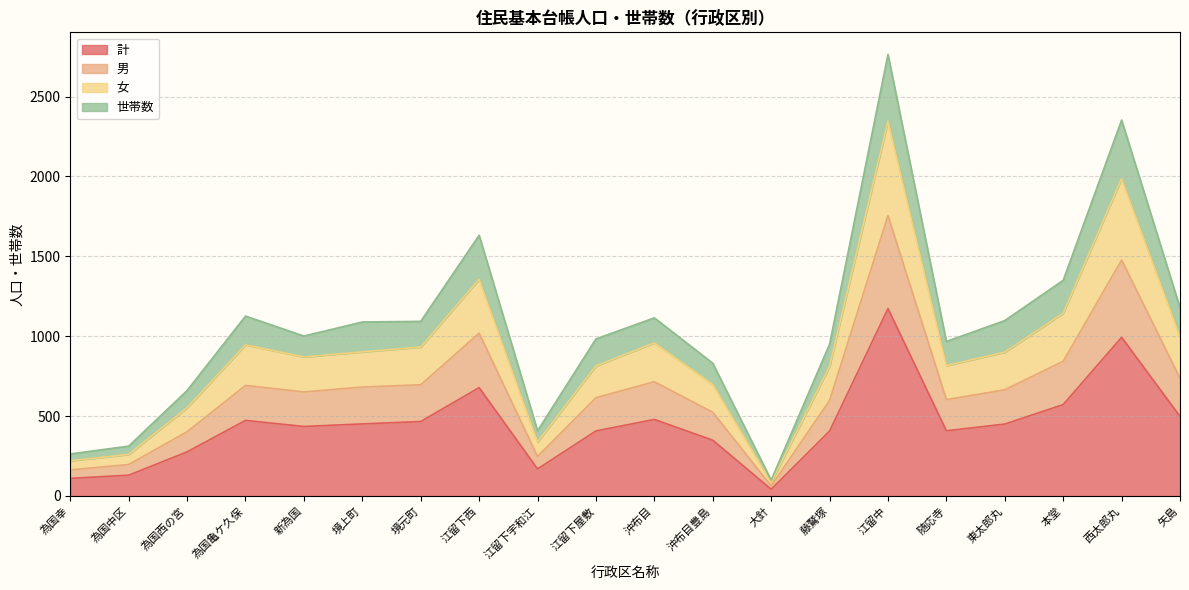

How many lines are shown in the chart?

4